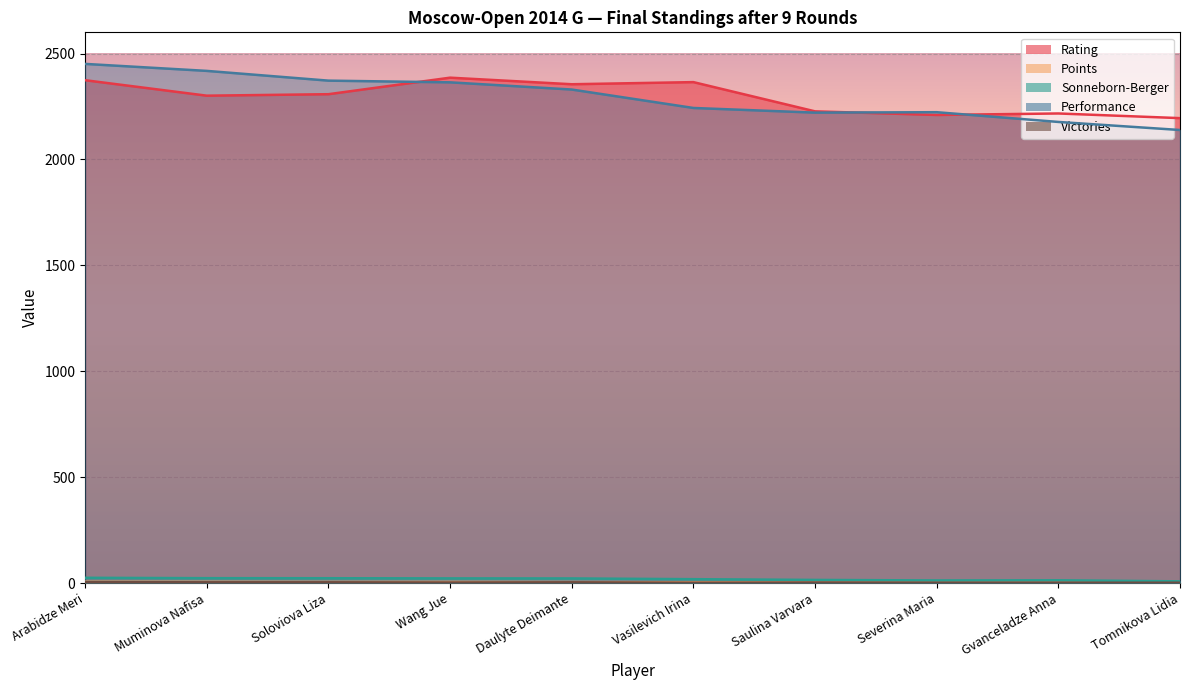

What are all the series names shown in the legend?

Rating, Points, Sonneborn-Berger, Performance, Victories